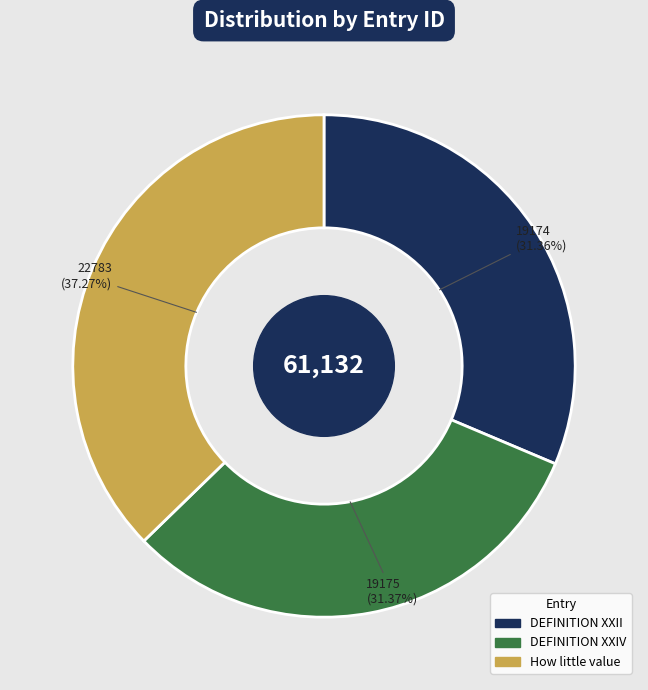

To the nearest percent, what is the difference between the DEFINITION XXIV and How little value slice percentages?

6%